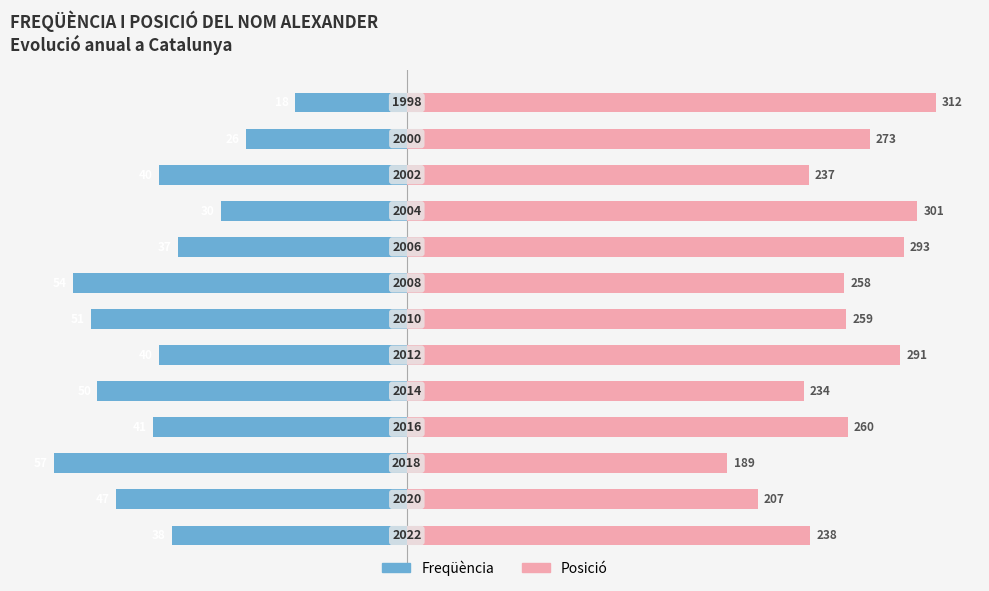

Between 9 and 2, which is larger?

9